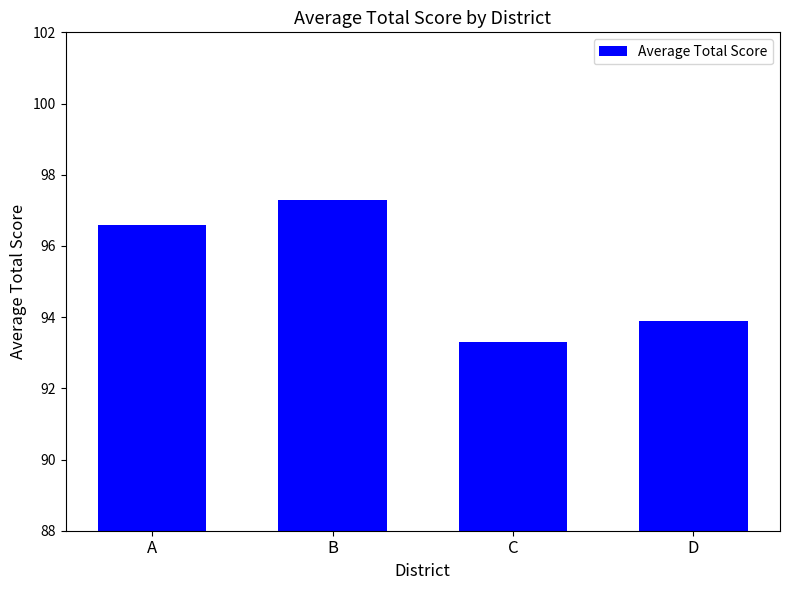

What is the difference between the second highest and second lowest values?

2.7